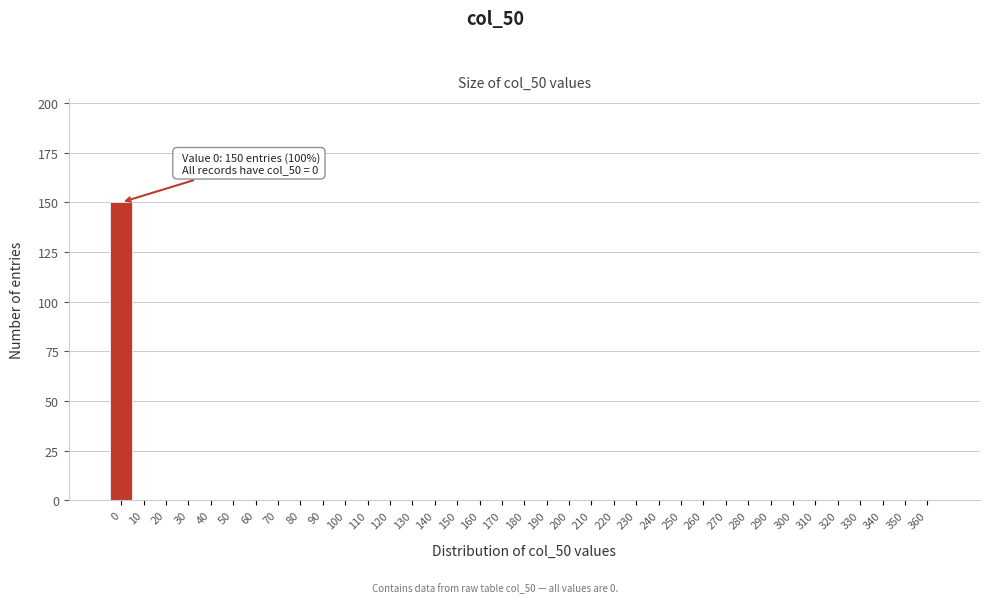

The chart shows a value of 0 at 340. True or false?

True